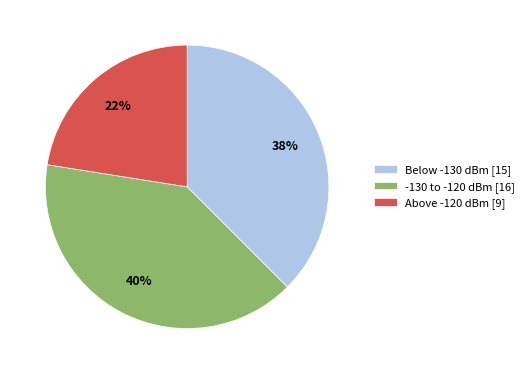

Which slice is the largest?

-130 to -120 dBm [16]